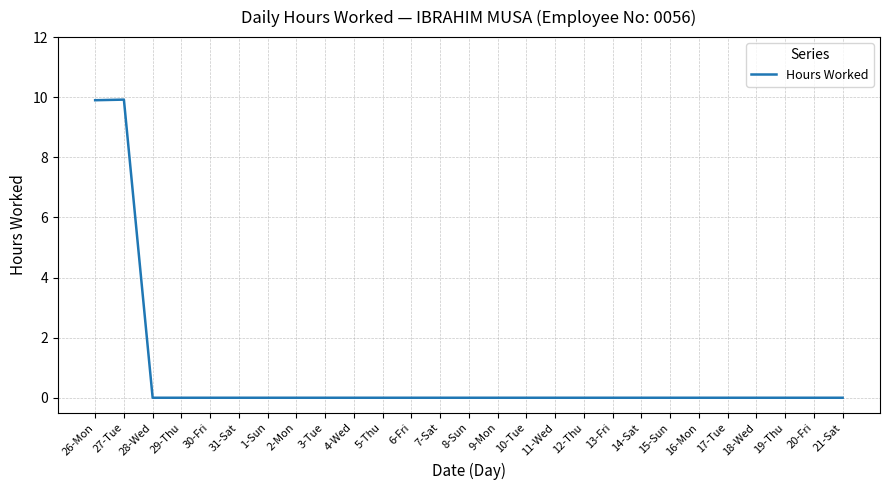

Which has a higher value, 26-Mon or 21-Sat?

26-Mon